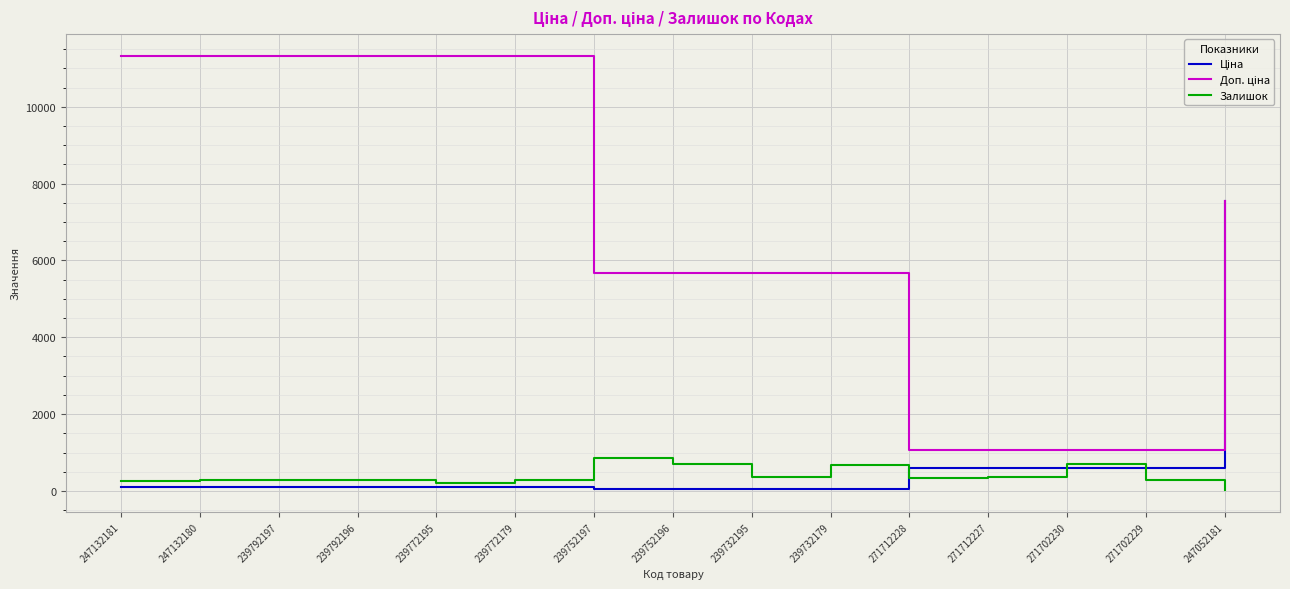

What is the spread (max minus min) of values at 271702229?

802.5